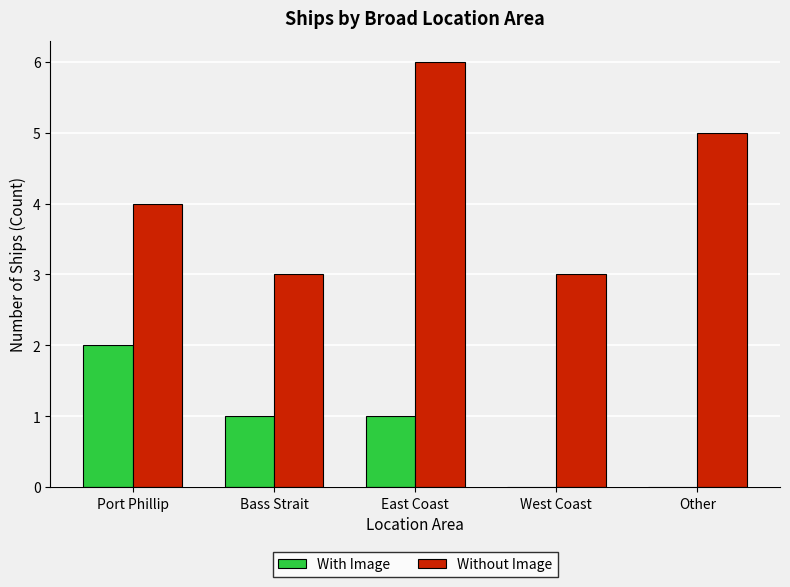

How many series are shown in this chart?

2